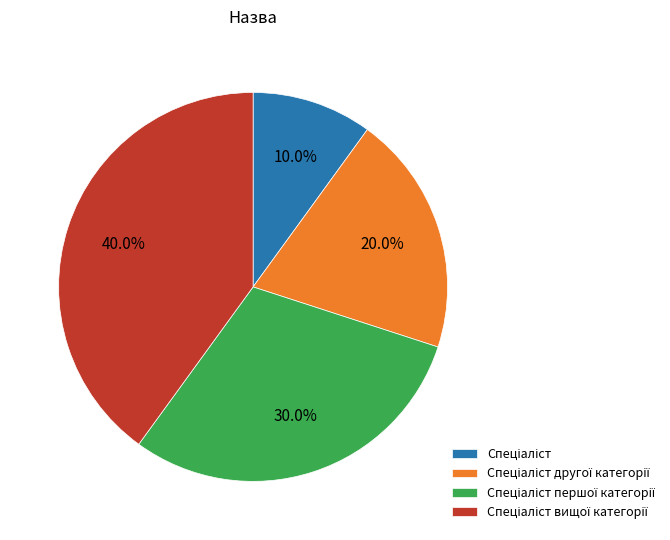

Is there a majority slice in this chart?

No